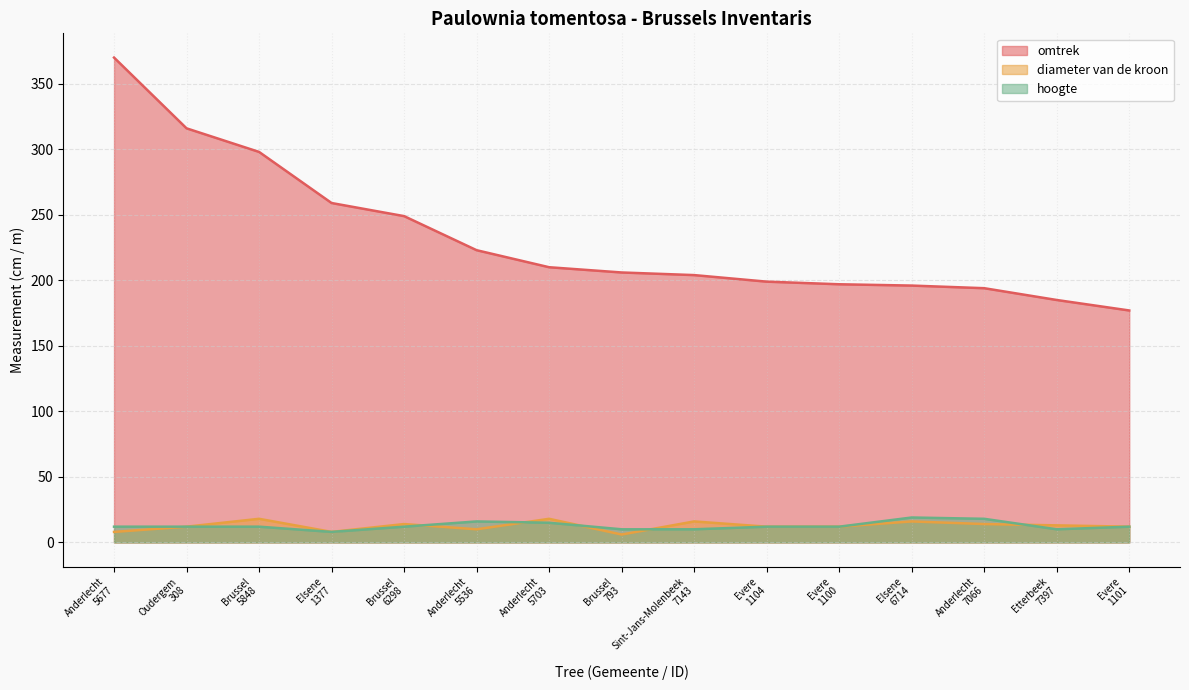

Reading left to right, list all the values displayed in this chart.

omtrek: Anderlecht
5677=370	Oudergem
308=316	Brussel
5848=298	Elsene
1377=259	Brussel
6298=249	Anderlecht
5536=223	Anderlecht
5703=210	Brussel
793=206	Sint-Jans-Molenbeek
7143=204	Evere
1104=199	Evere
1100=197	Elsene
6714=196	Anderlecht
7066=194	Etterbeek
7397=185	Evere
1101=177
hoogte: Anderlecht
5677=12	Oudergem
308=12	Brussel
5848=12	Elsene
1377=8	Brussel
6298=12	Anderlecht
5536=16	Anderlecht
5703=15	Brussel
793=10	Sint-Jans-Molenbeek
7143=10	Evere
1104=12	Evere
1100=12	Elsene
6714=19	Anderlecht
7066=18	Etterbeek
7397=10	Evere
1101=12
diameter van de kroon: Anderlecht
5677=8	Oudergem
308=12	Brussel
5848=18	Elsene
1377=8	Brussel
6298=14	Anderlecht
5536=10	Anderlecht
5703=18	Brussel
793=6	Sint-Jans-Molenbeek
7143=16	Evere
1104=12	Evere
1100=12	Elsene
6714=16	Anderlecht
7066=14	Etterbeek
7397=13	Evere
1101=12